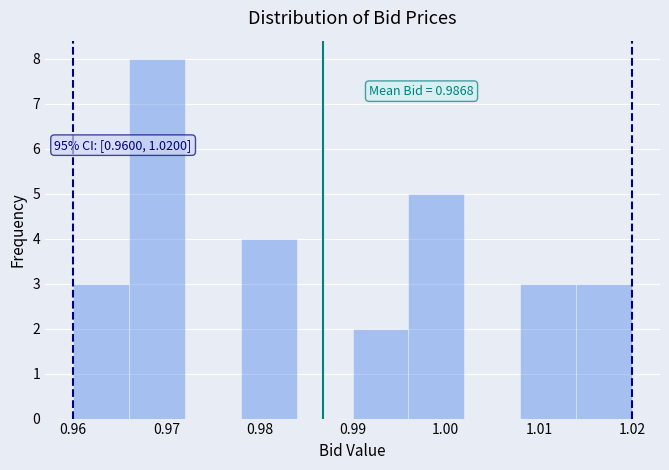

Over which range of the x-axis is the bar tallest?

0.966 to 0.972